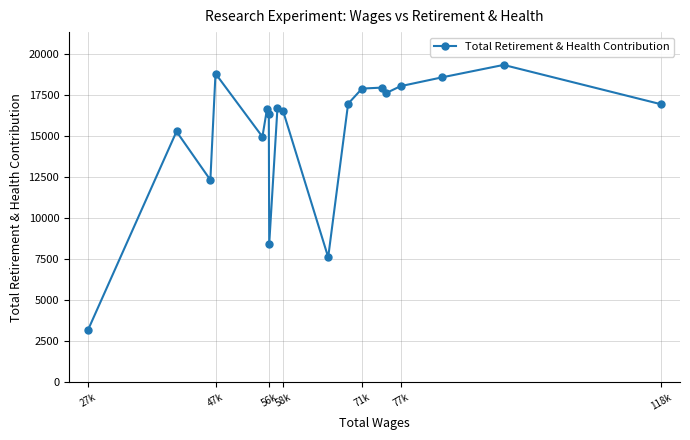

What is the minimum value shown in the chart?

3180